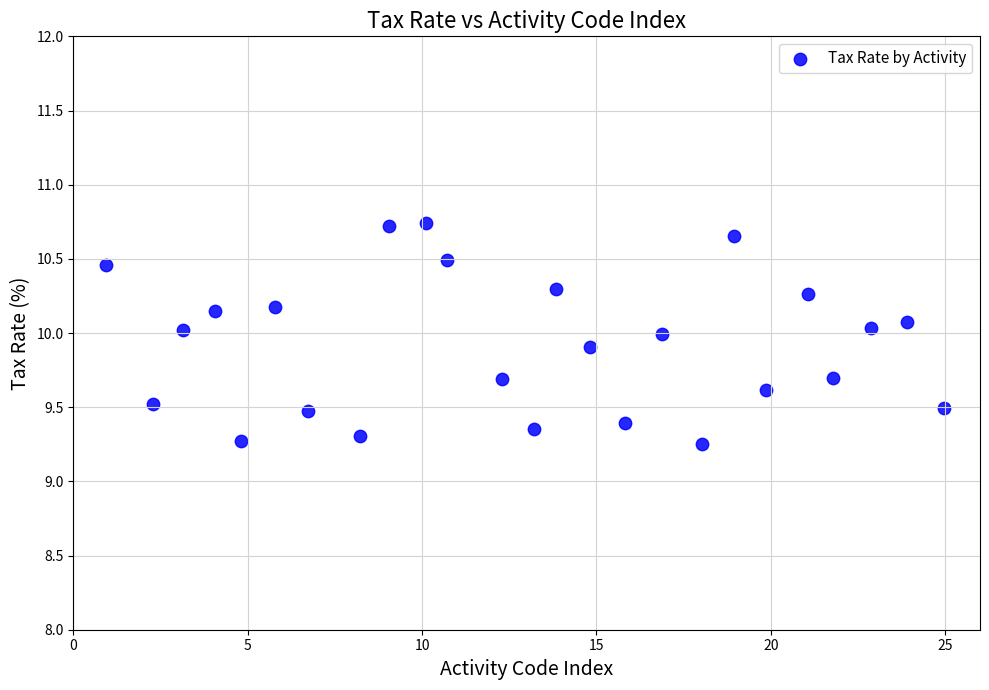

What is the range of X values (max minus min)?

24.0